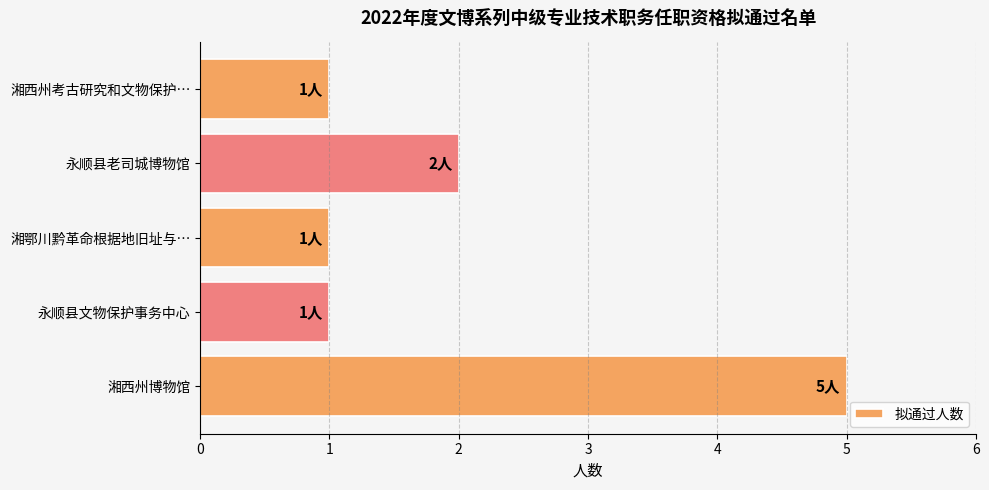

What is the difference between the maximum and minimum values?

4